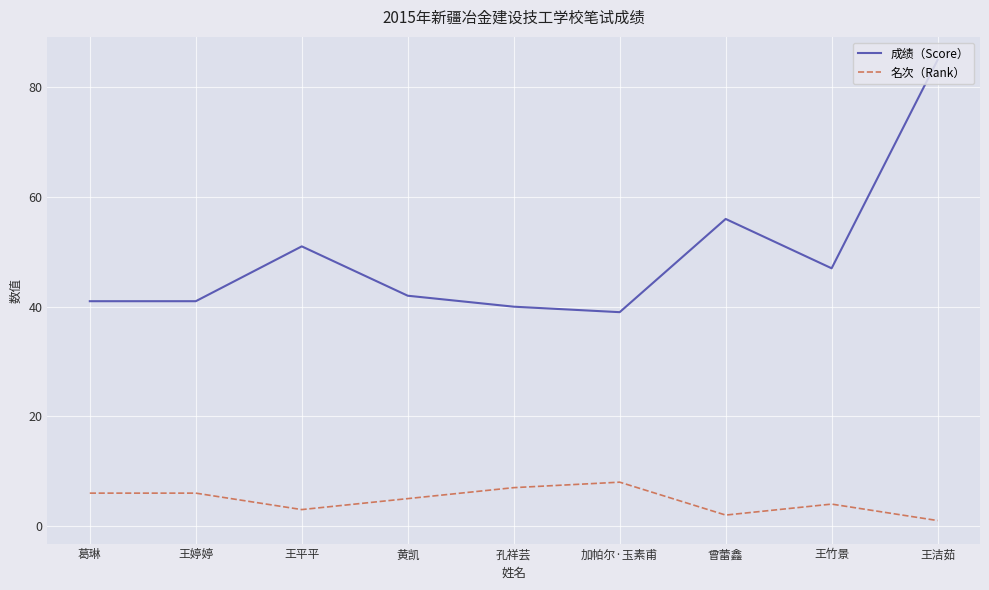

What is the minimum value shown in the chart?

1